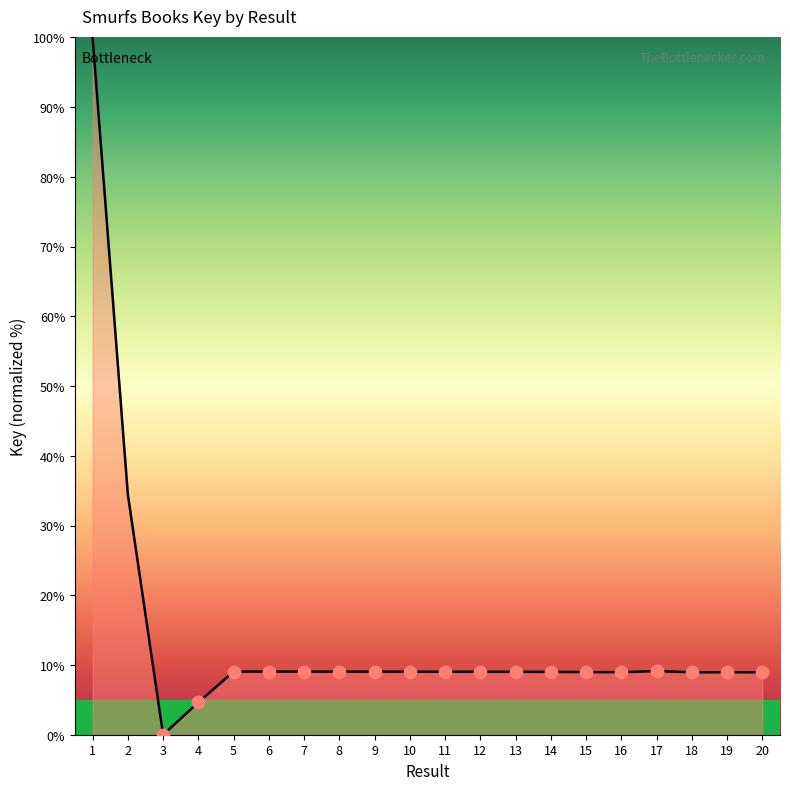

What is the ratio of the value at 11 to the value at 6?

1.0